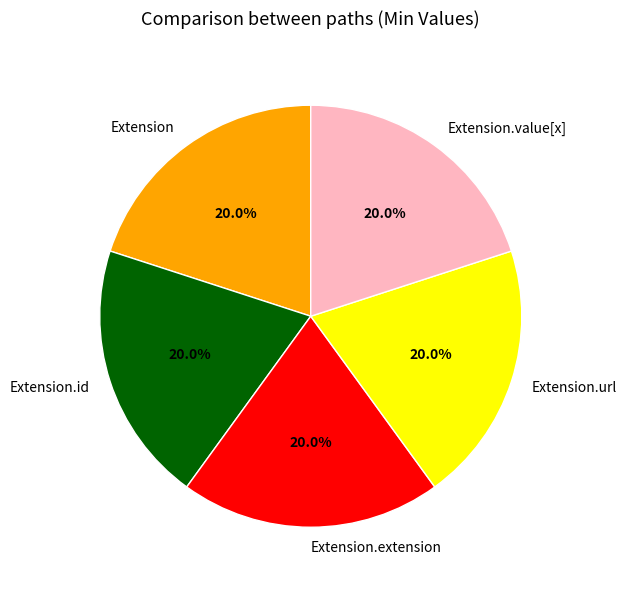

To the nearest percent, what is the combined percentage of Extension.id and Extension.url?

40%